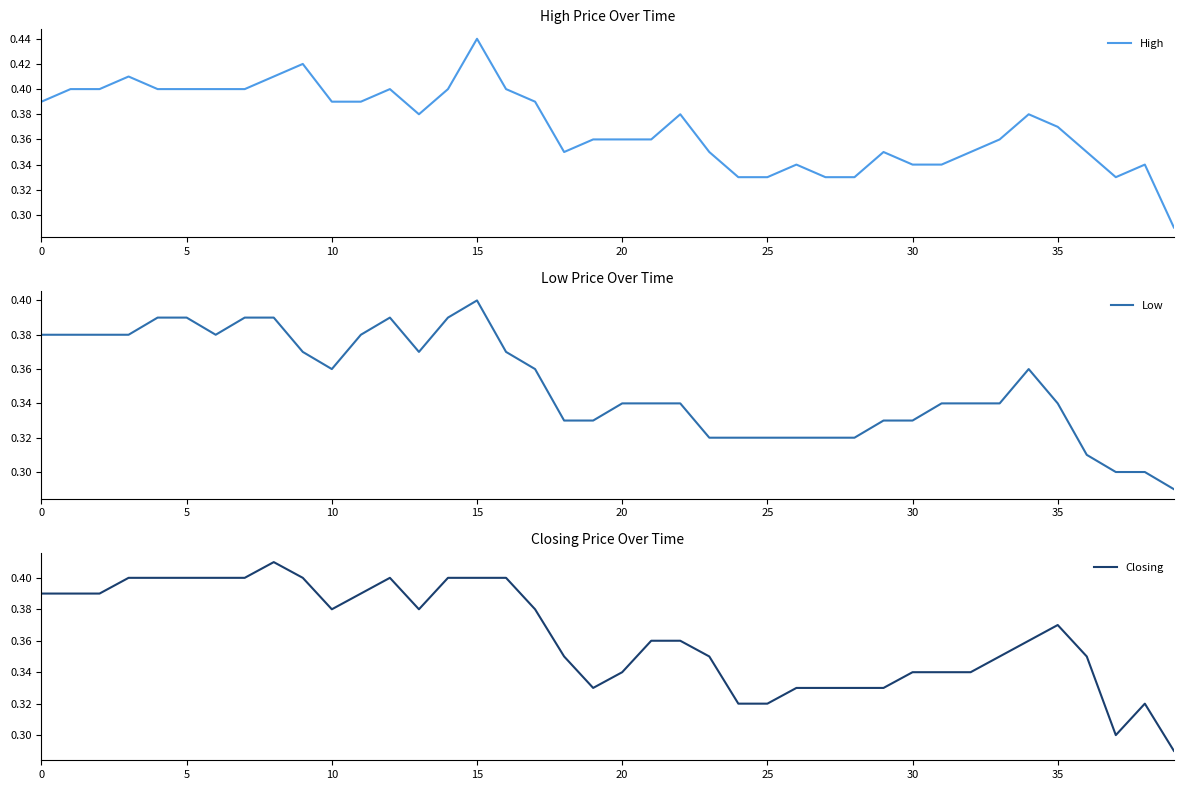

How many distinct data groups are displayed?

3